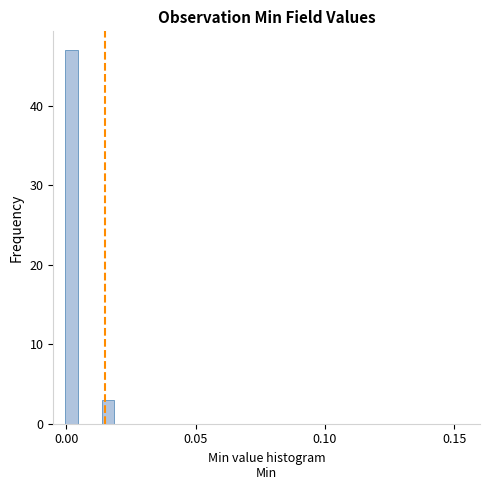

Read against the x-axis, roughly where is the centre of the tallest bar?

0.000